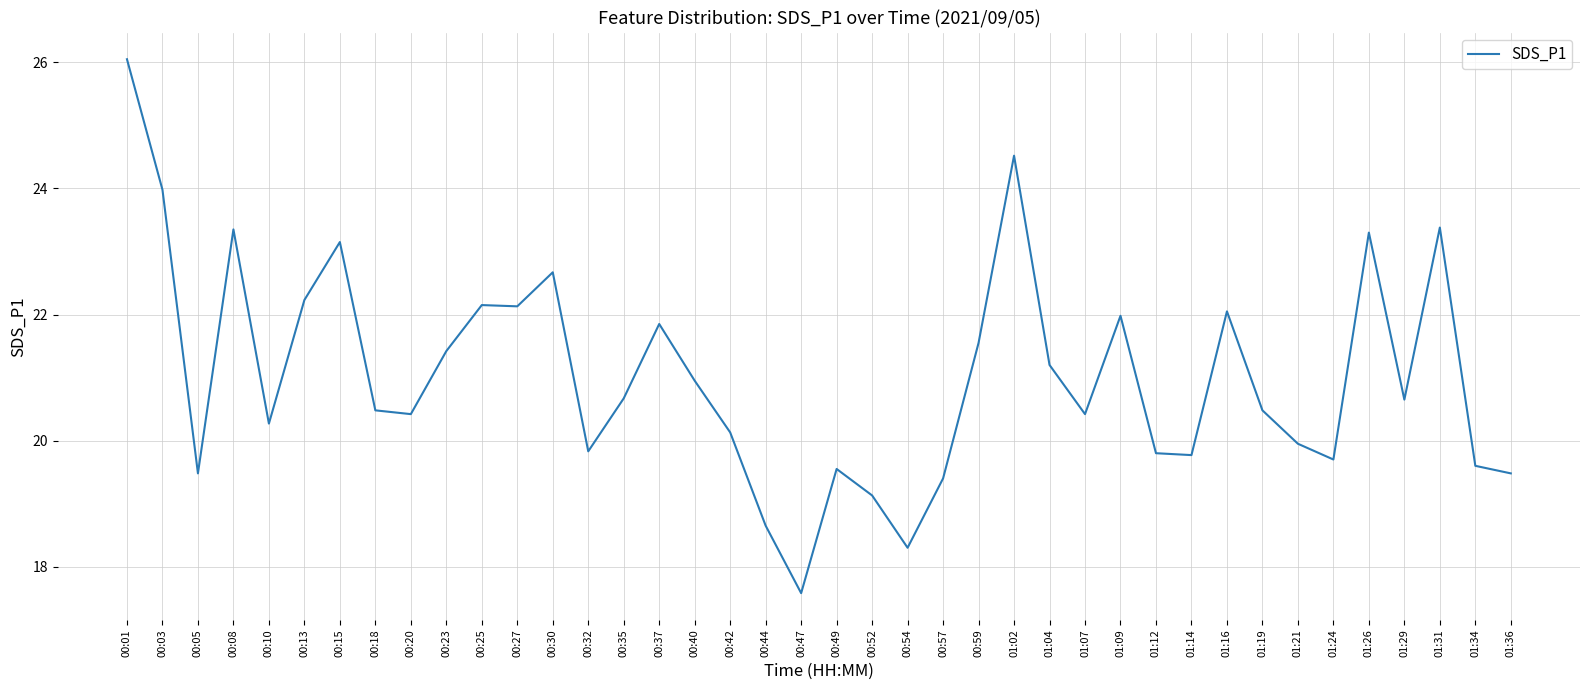

The value at 01:29 is 12.1. True or false?

False